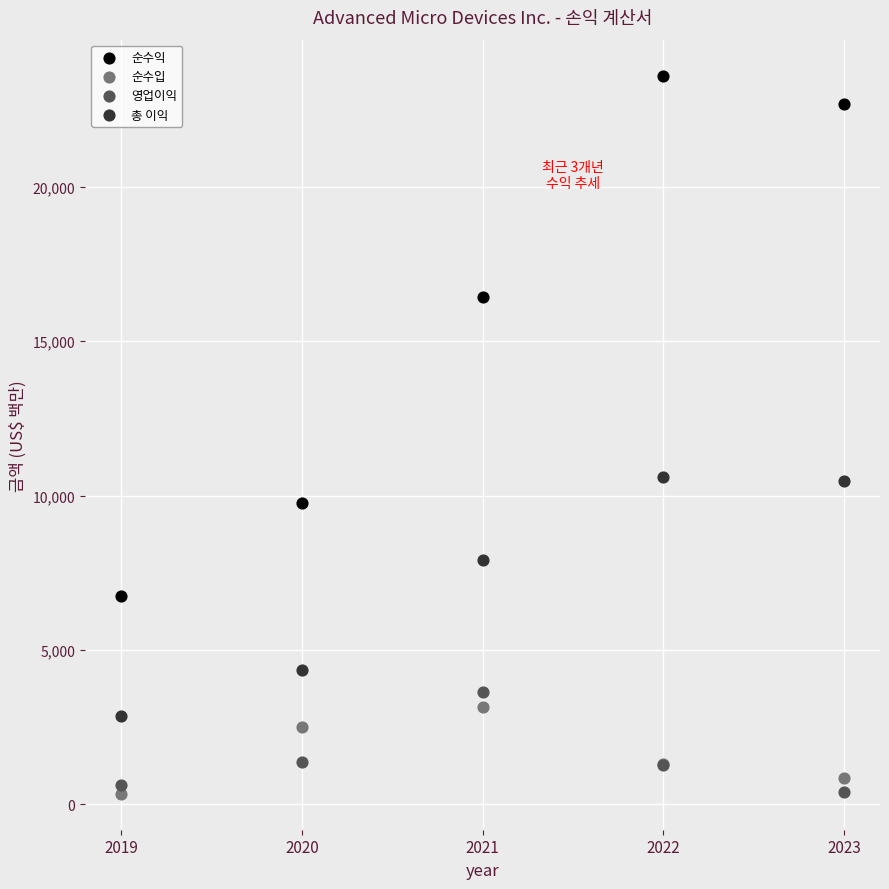

Which series reaches the maximum Y coordinate?

순수익